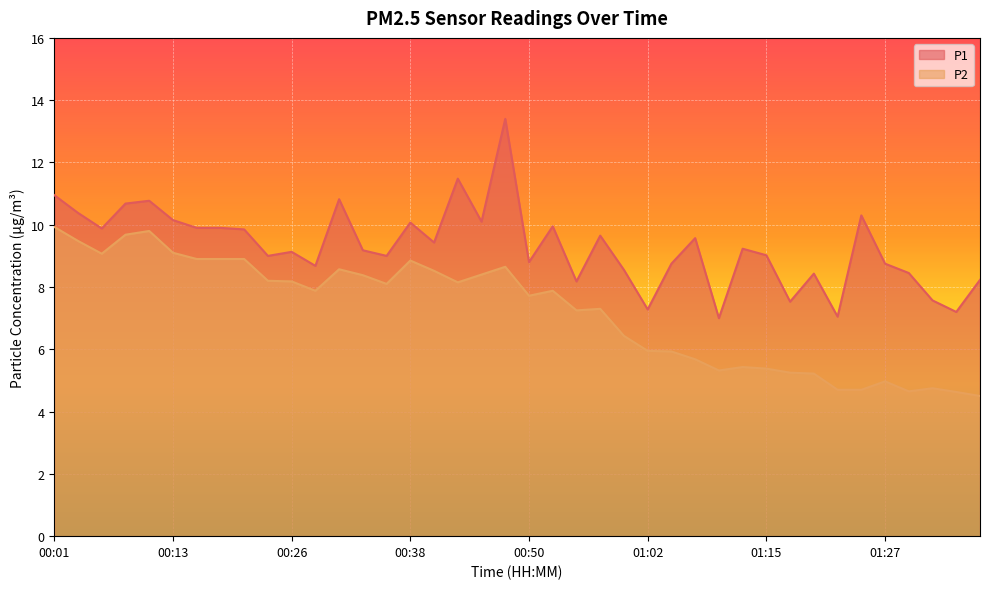

What is the greatest value displayed?

13.4